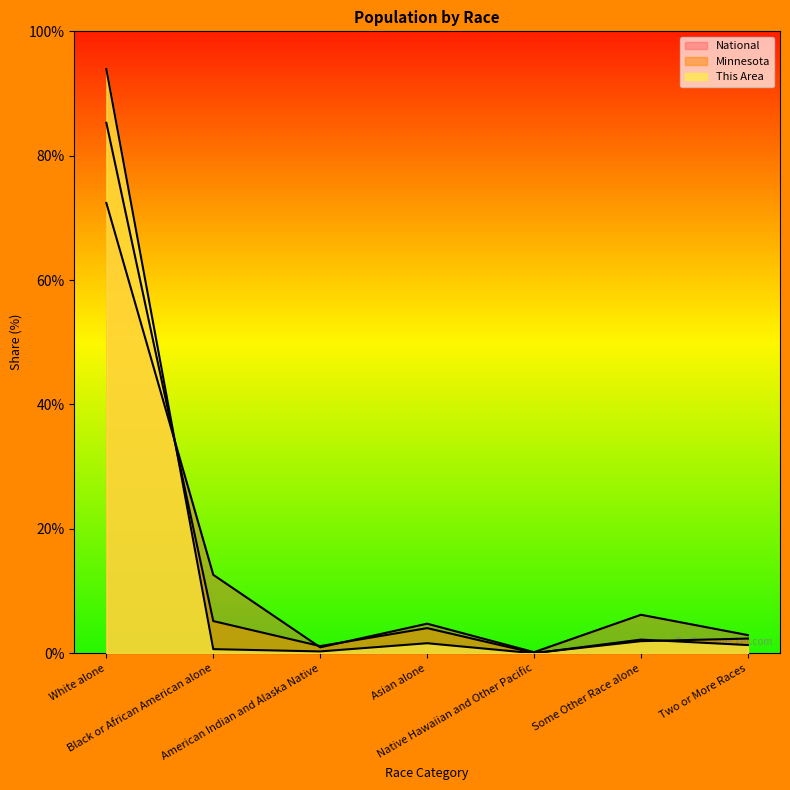

Between Black or African American alone and Asian alone, which series saw the biggest shift?

National